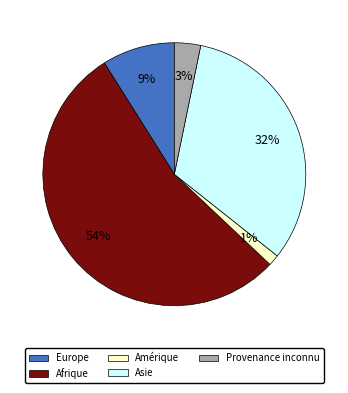

Does any single category account for the majority?

Yes